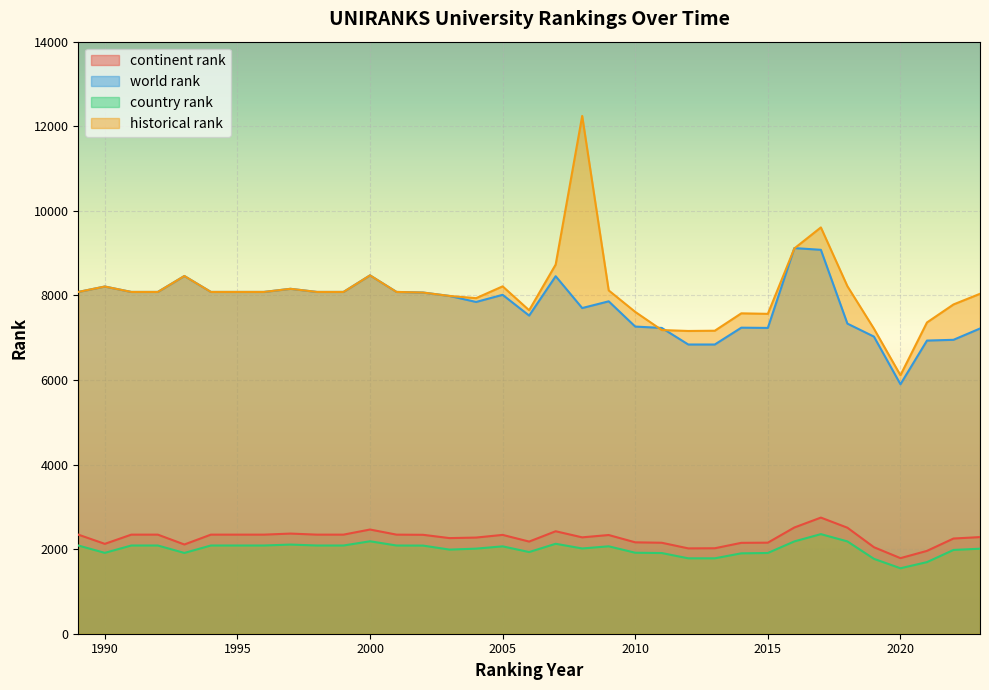

Which category has the highest value across all series?

2008